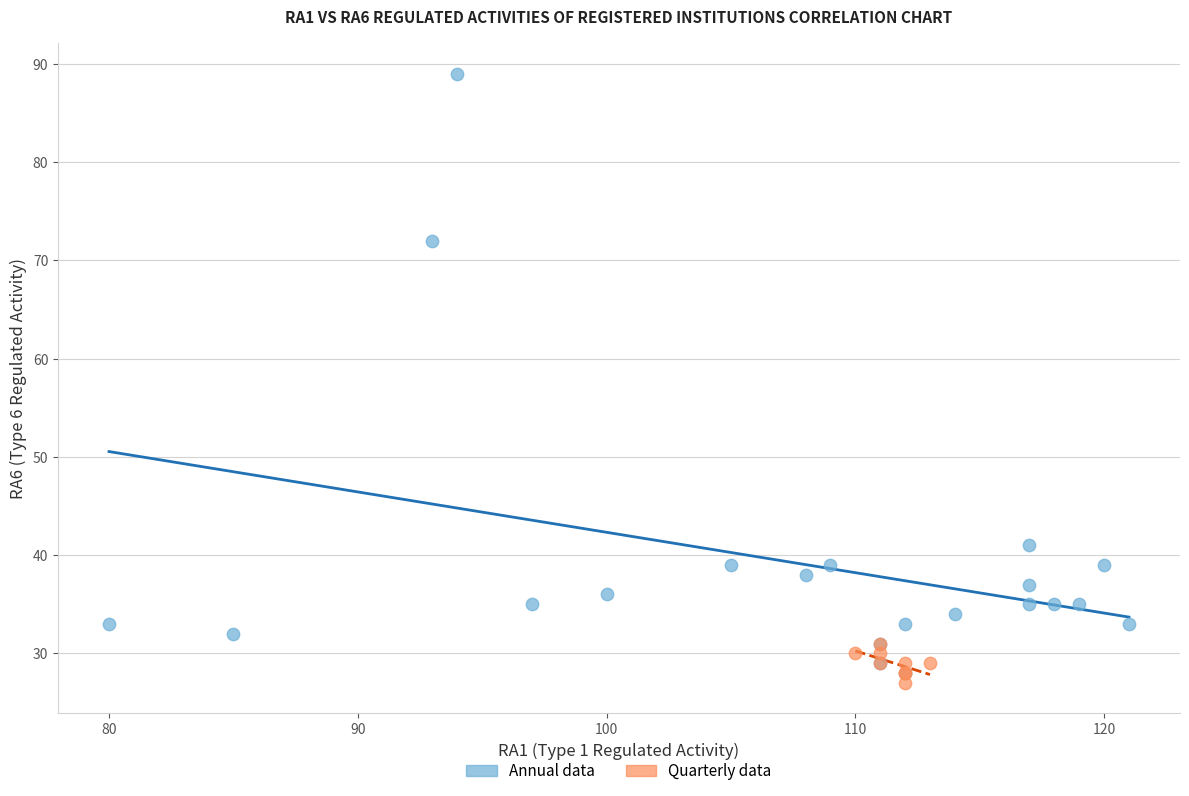

Which series has the largest Y range (max minus min)?

Annual data